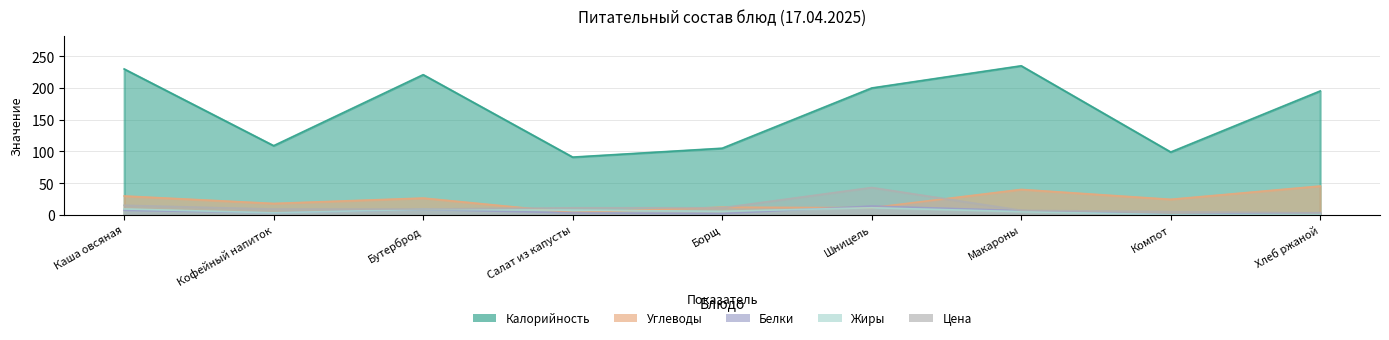

Reading right to left, list all the values displayed in this chart.

Калорийность: 195.3	99.0	235.0	200.0	105.0	91.0	221.0	109.0	230.0
Белки: 3.3	0.2	6.6	13.8	1.9	3.0	8.4	3.0	7.1
Жиры: 0.6	0.1	5.0	11.1	5.5	7.3	8.6	3.1	9.2
Углеводы: 45.4	24.4	40.0	11.1	12.0	3.5	26.4	17.9	29.7
Цена: 3.0	5.0	7.0	43.0	11.0	11.0	9.0	9.0	15.0